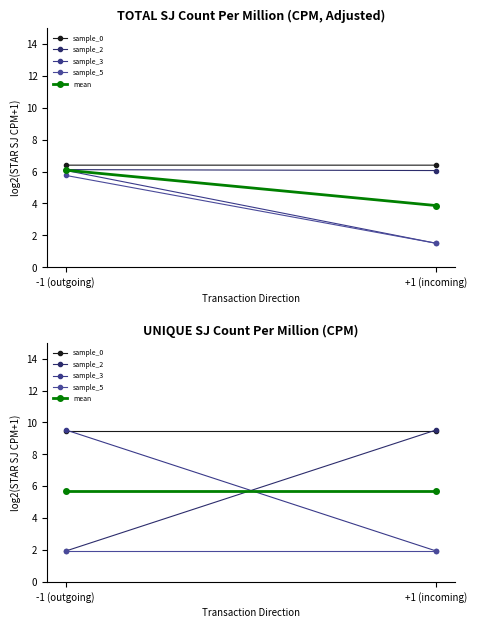

What is the value of the sample_2 point at the 1st from the left?

1.9